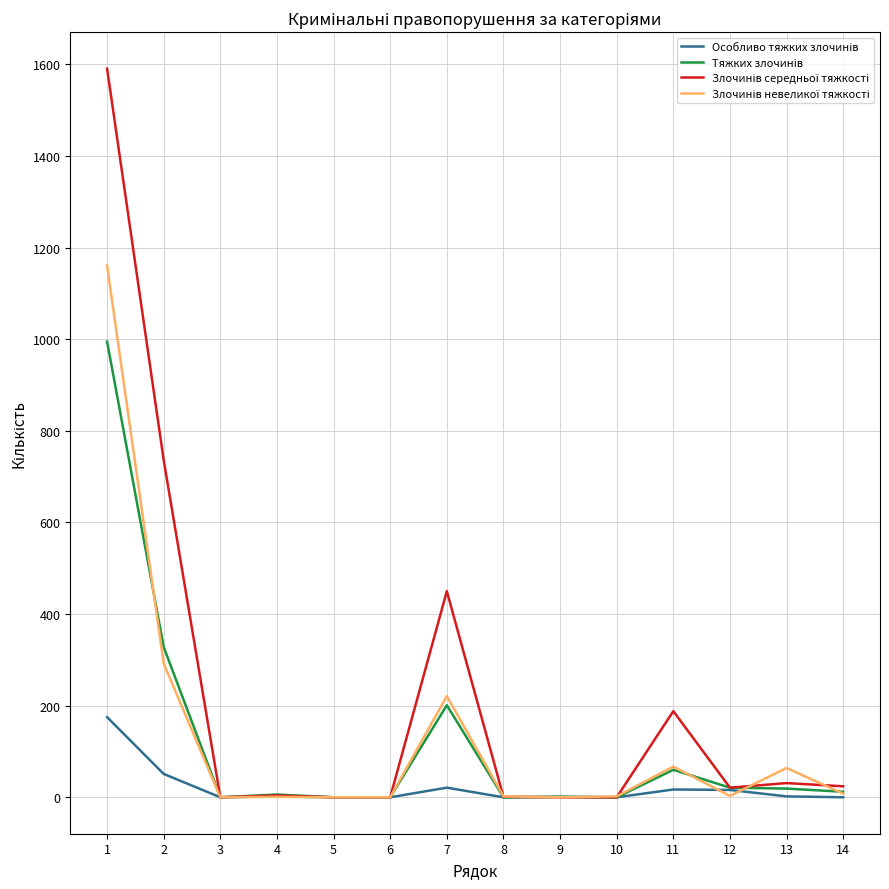

What is the greatest value displayed?

1591